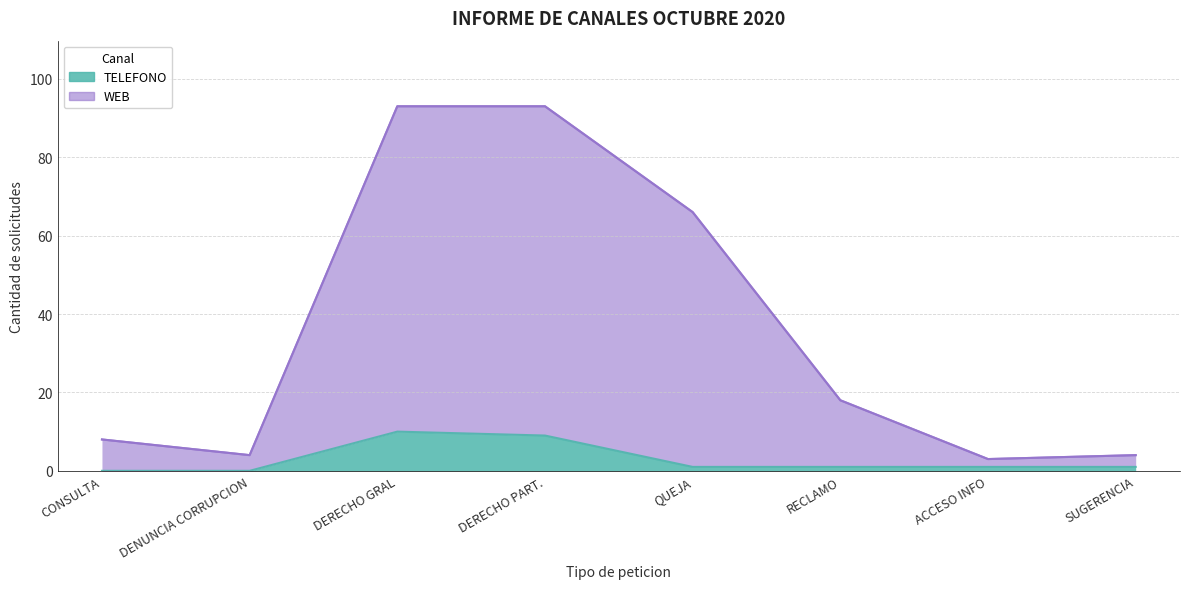

Is the value of WEB at QUEJA greater than the value of TELEFONO at DENUNCIA CORRUPCION?

Yes